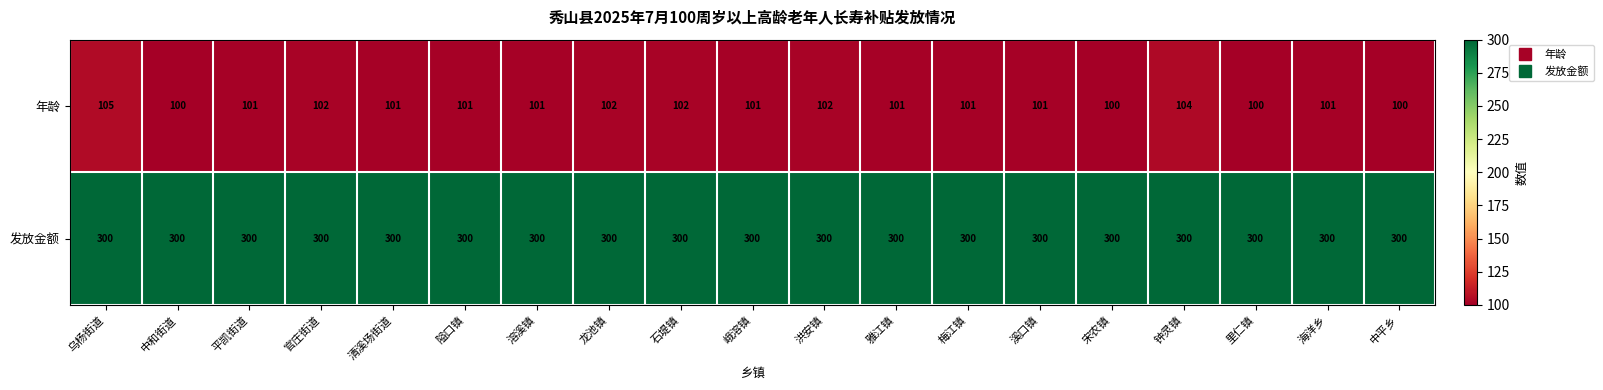

At how many categories does at least one series exceed 209?

19